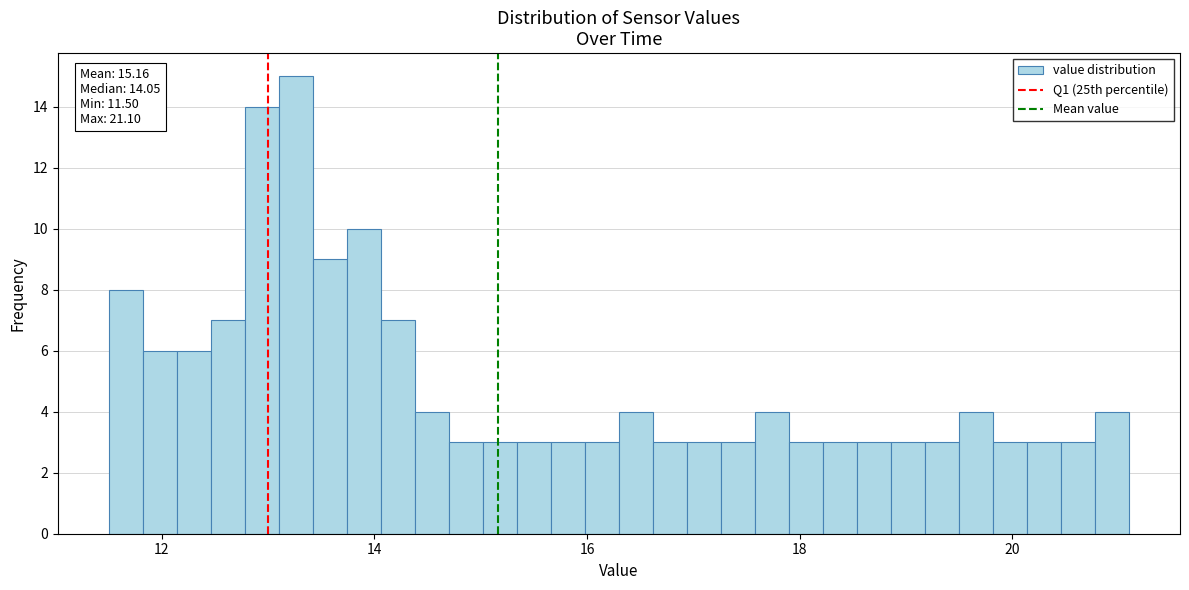

Read against the x-axis, roughly where is the centre of the tallest bar?

13.2